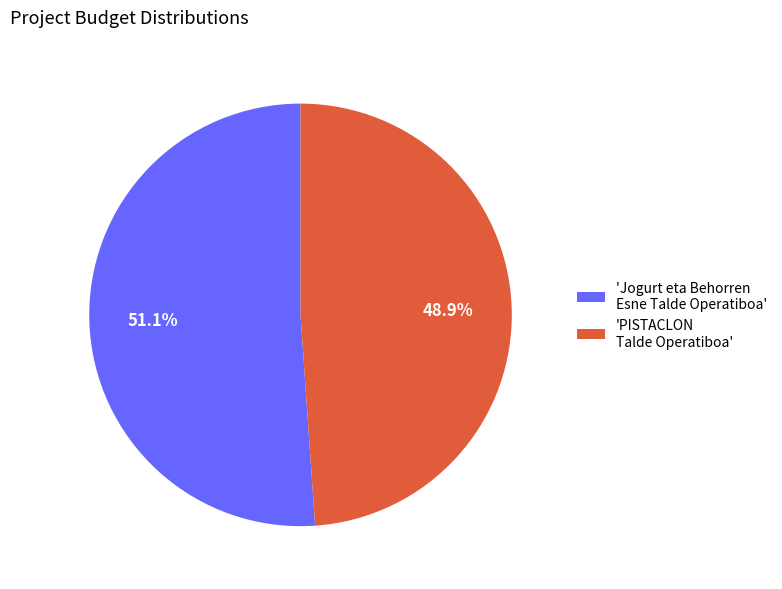

What portion of the pie excludes 'PISTACLON Talde Operatiboa'?

51.1%